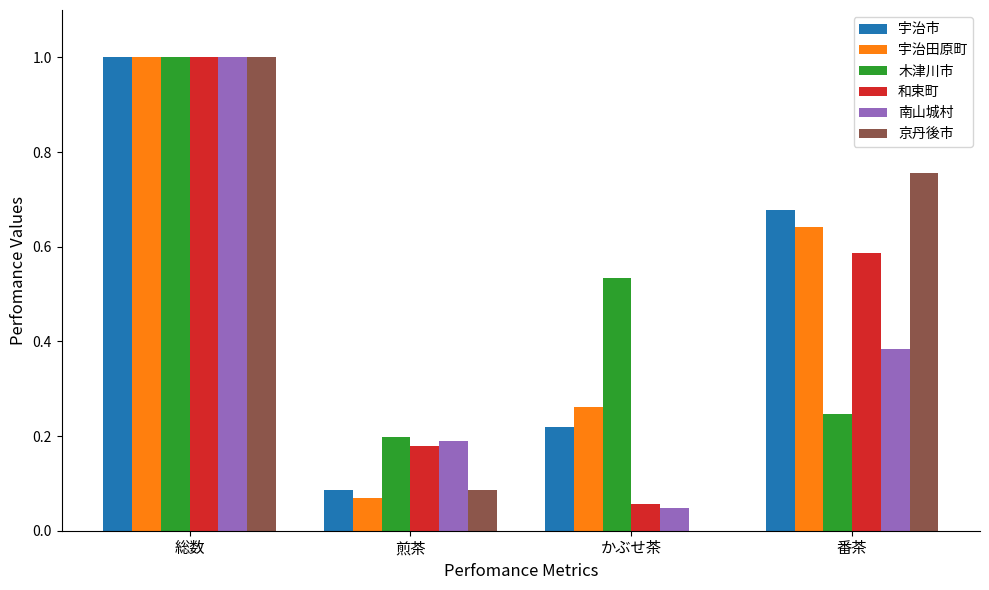

What is the total value across all series at かぶせ茶?

1.1